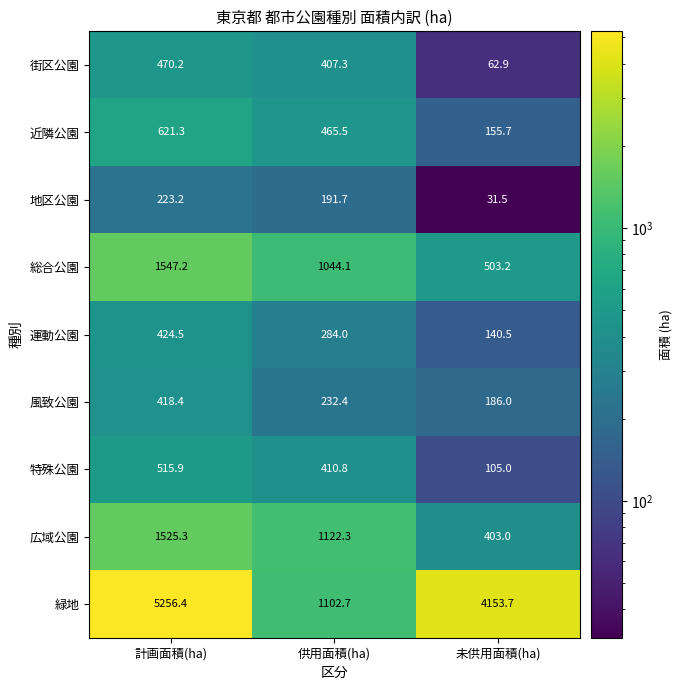

What is the difference between the 風致公園 values at 供用面積(ha) and 計画面積(ha)?

186.0